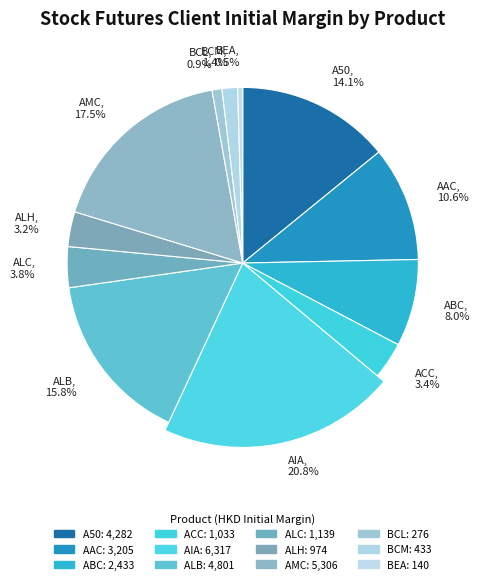

Does any single category account for the majority?

No